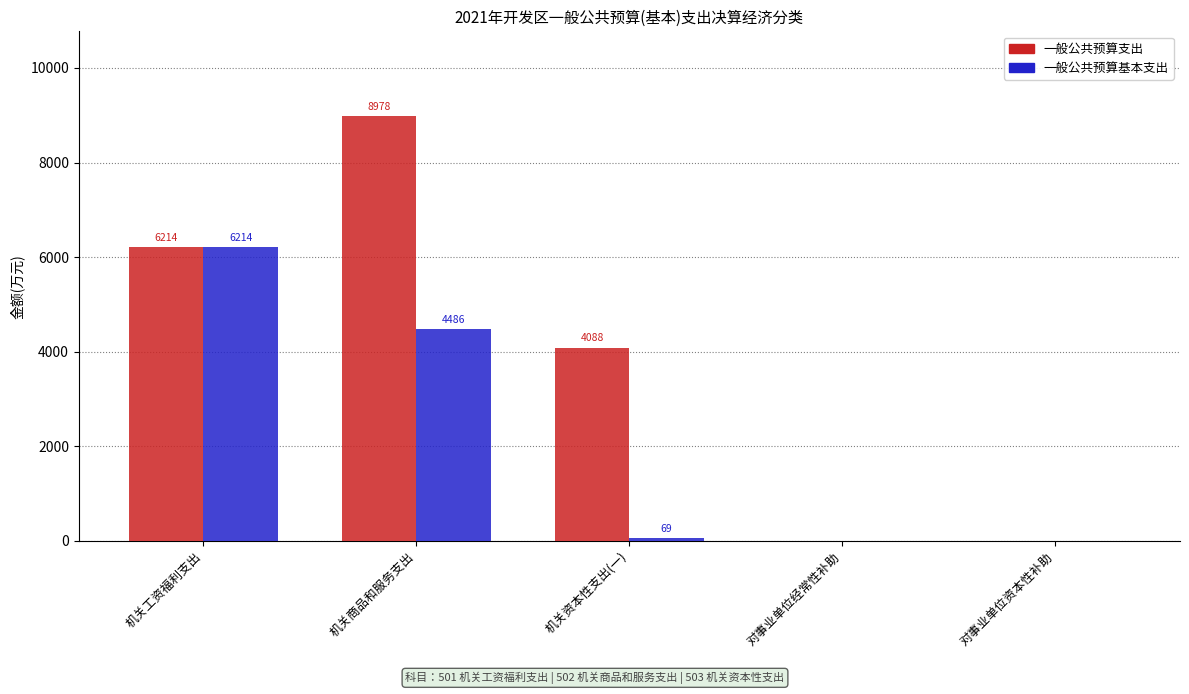

Does the chart contain stacked bars?

No